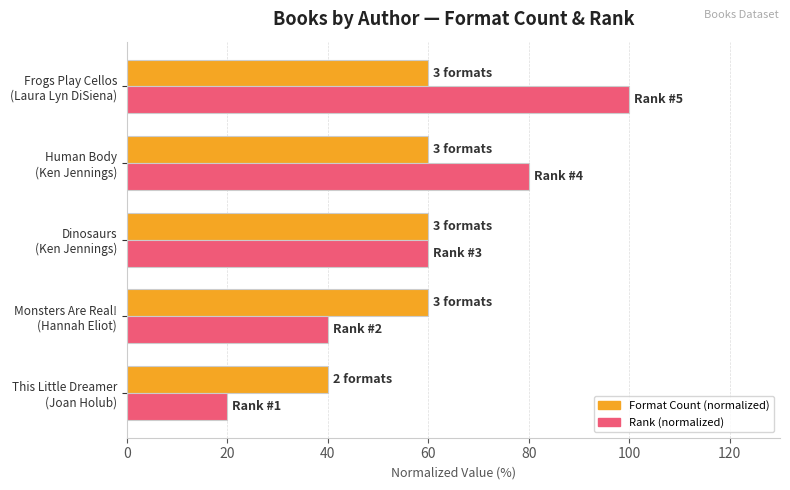

What is the greatest value displayed?

100